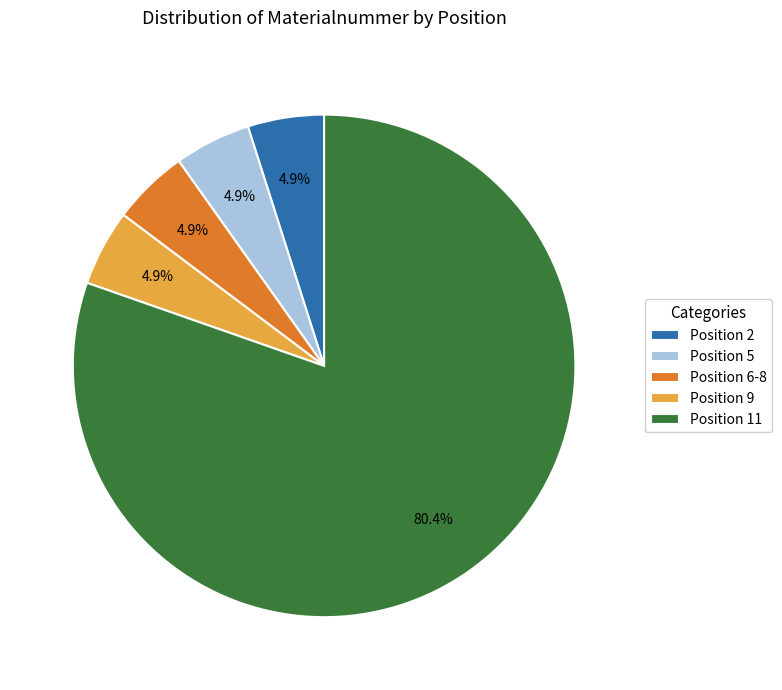

Approximately how many times larger is the value at Position 6-8 compared to Position 5?

1.0